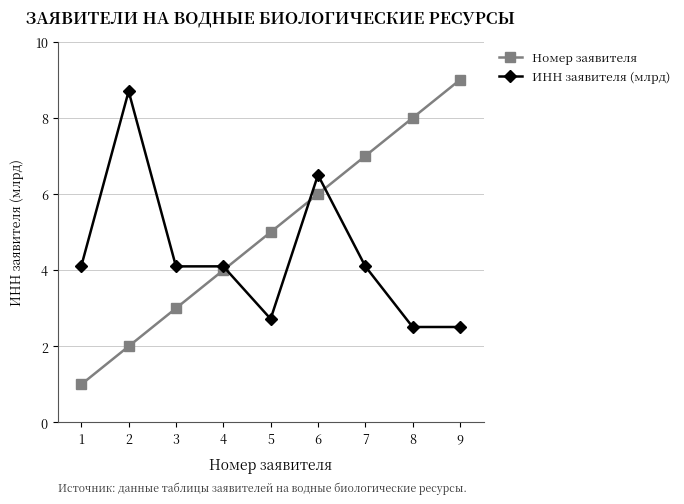

Where is the first local maximum for ИНН заявителя (млрд)?

2